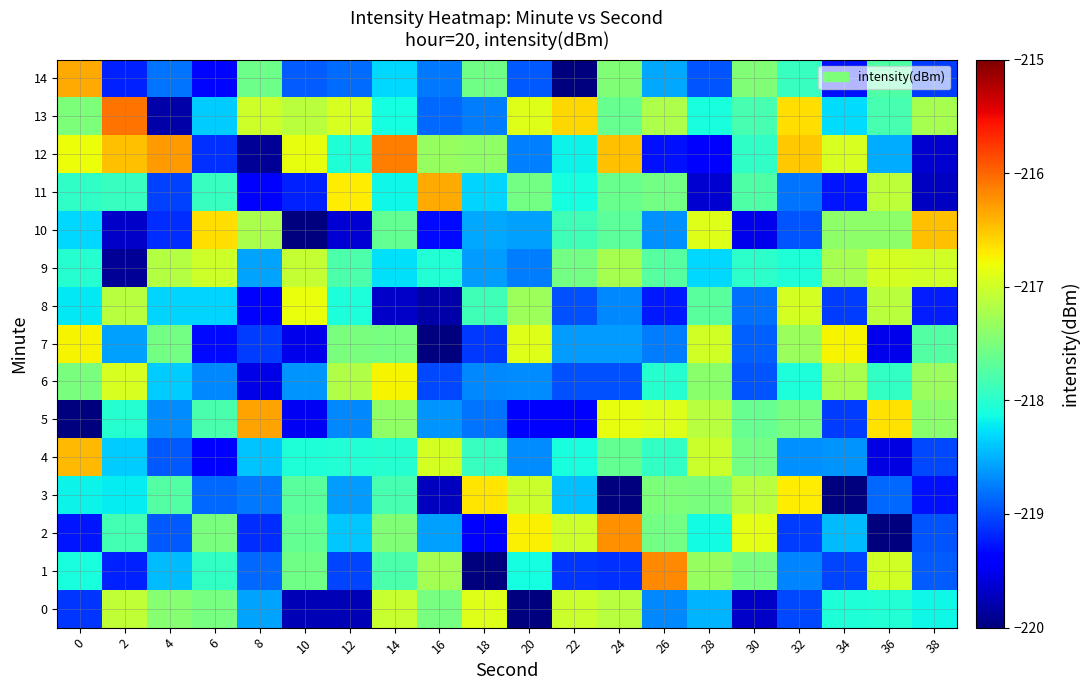

How many series are shown in this chart?

15